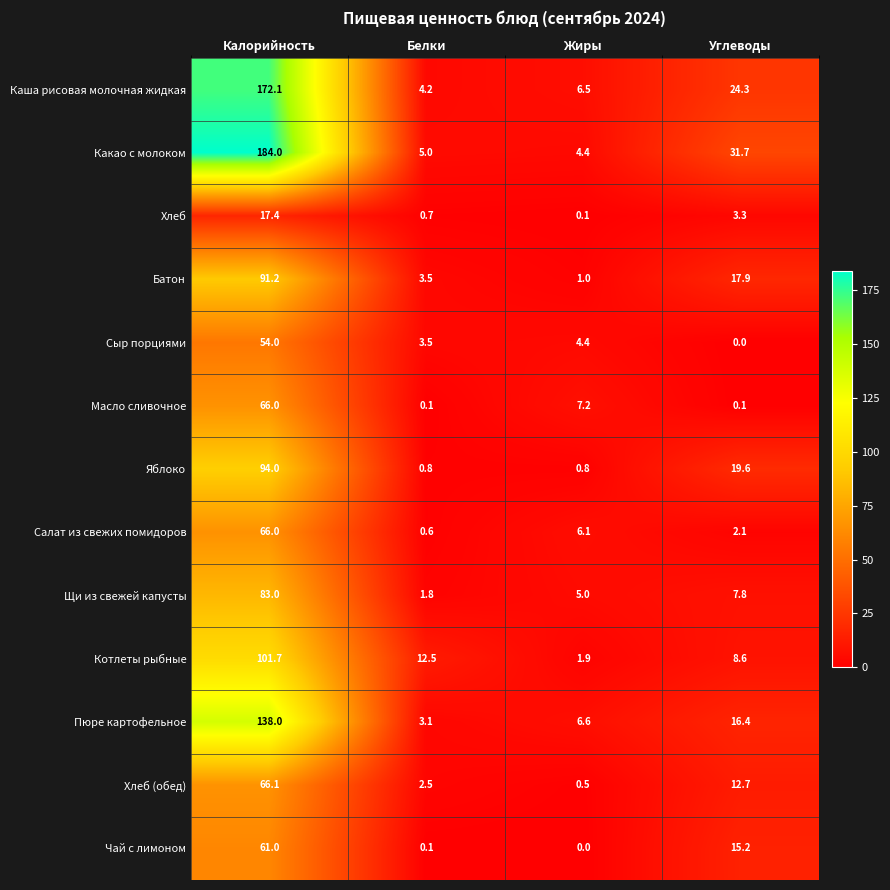

What is the average value of the Щи из свежей капусты series?

24.4